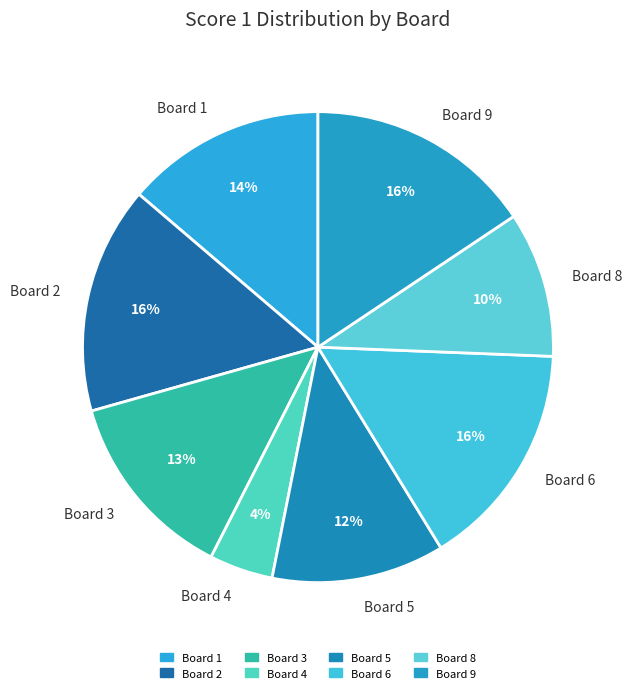

To the nearest percent, what portion does Board 9 represent?

16%